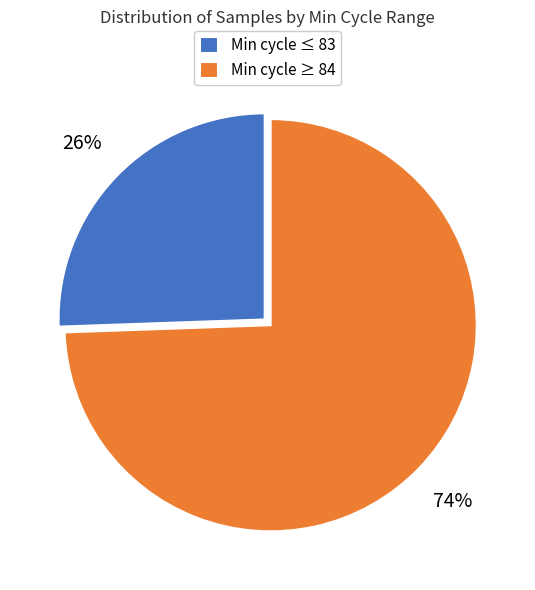

The Min cycle ≥ 84 slice represents 69% of the pie. True or false?

False